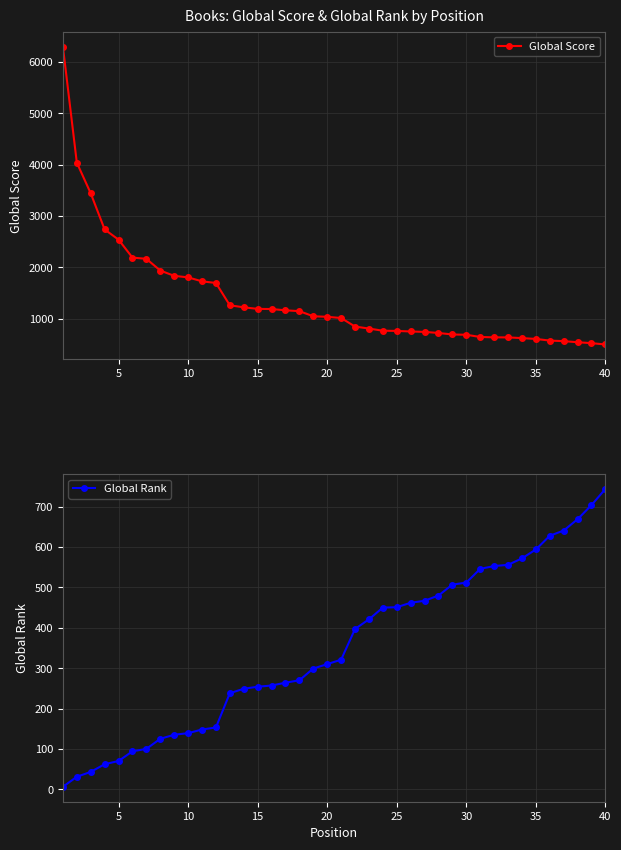

The value of Global Rank at 12 is 374. True or false?

False